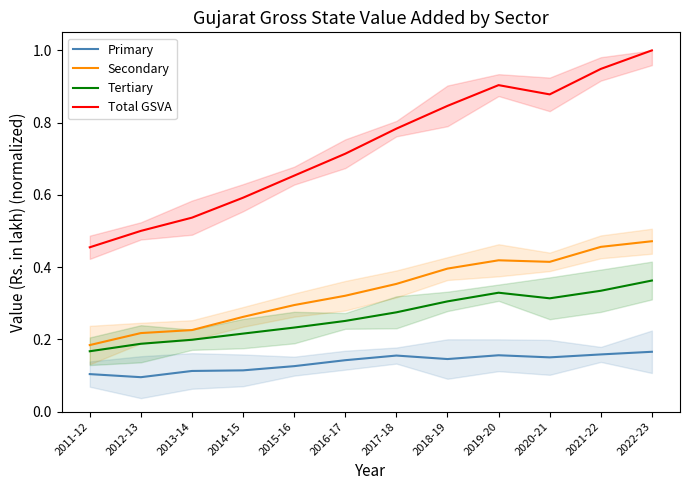

True or false: Tertiary has a value of 0.3 at 2016-17.

True